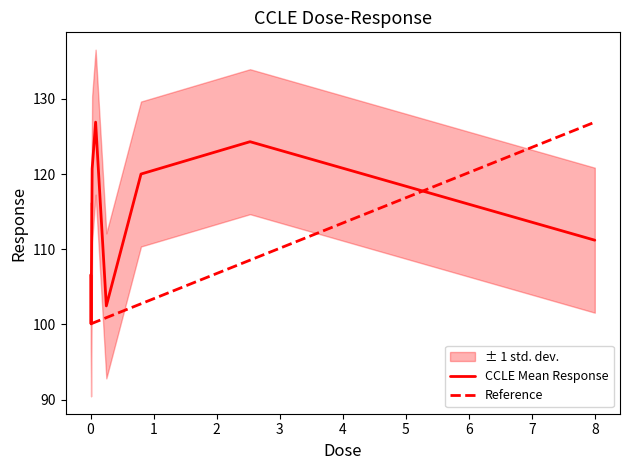

Between 0.0025 and 0.25, which is larger?

0.0025